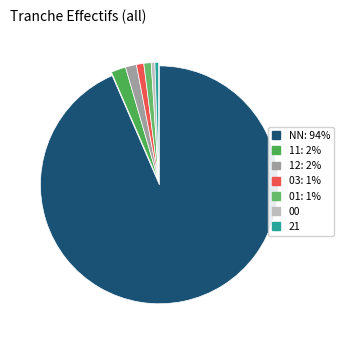

The 03 slice represents 15% of the pie. True or false?

False